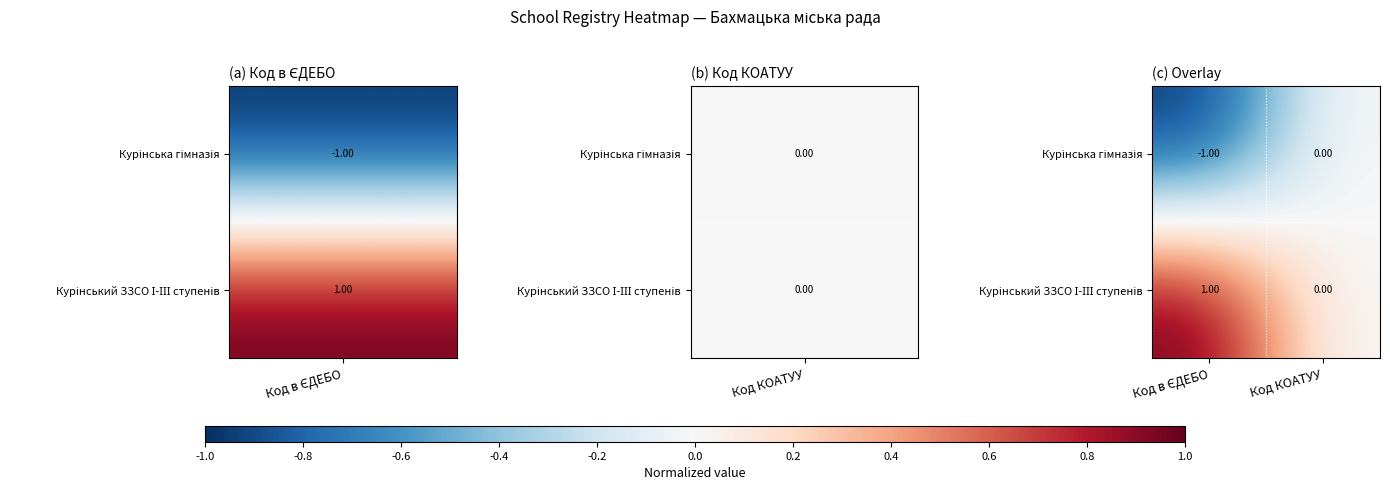

Count the number of categories in the chart.

2